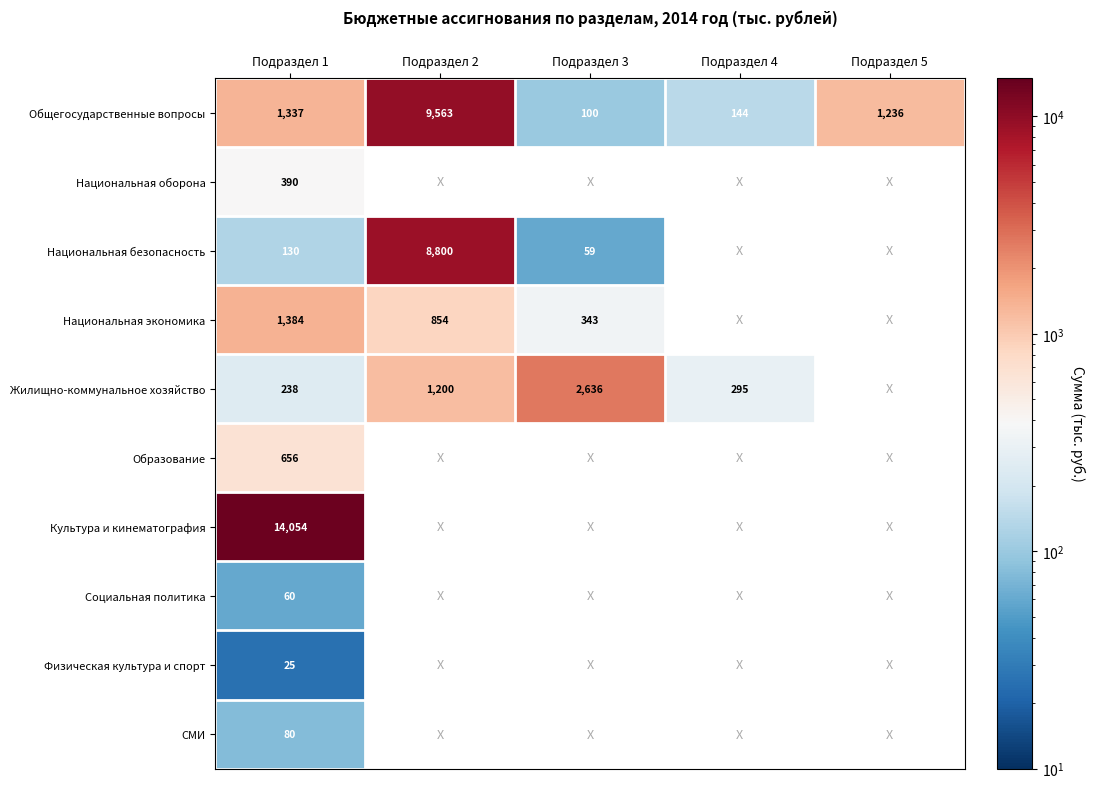

Is it true that Национальная безопасность equals 59.0 at Подраздел 3?

True